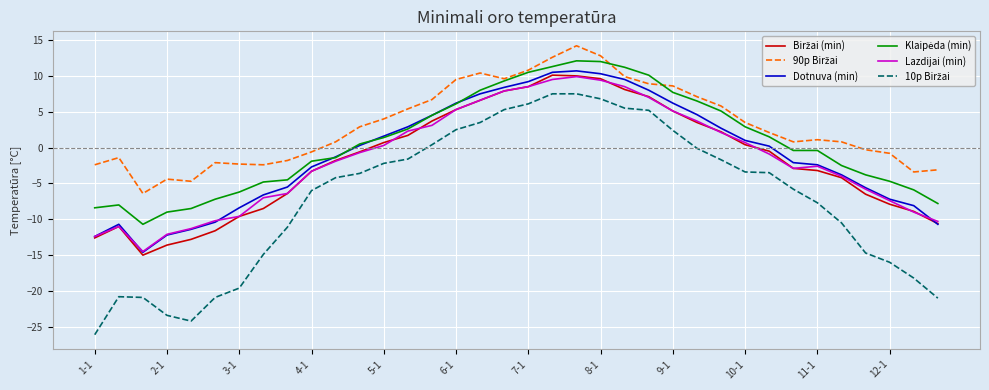

What is the maximum value for Lazdijai (min)?

9.9